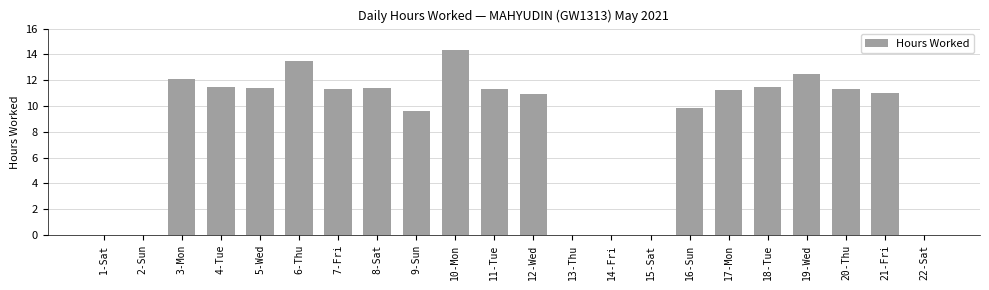

What is the ratio of the value at 16-Sun to the value at 20-Thu?

0.9